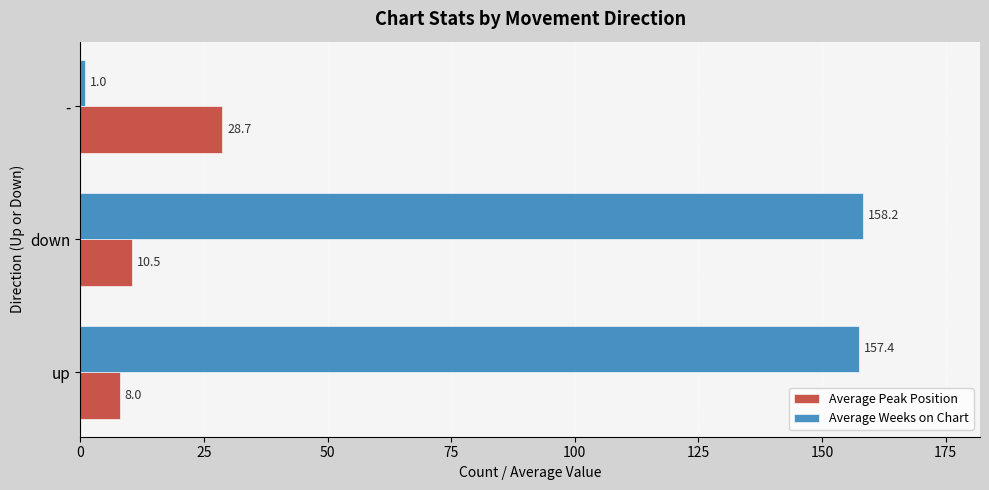

What is the highest value of the Average Weeks on Chart series?

158.2